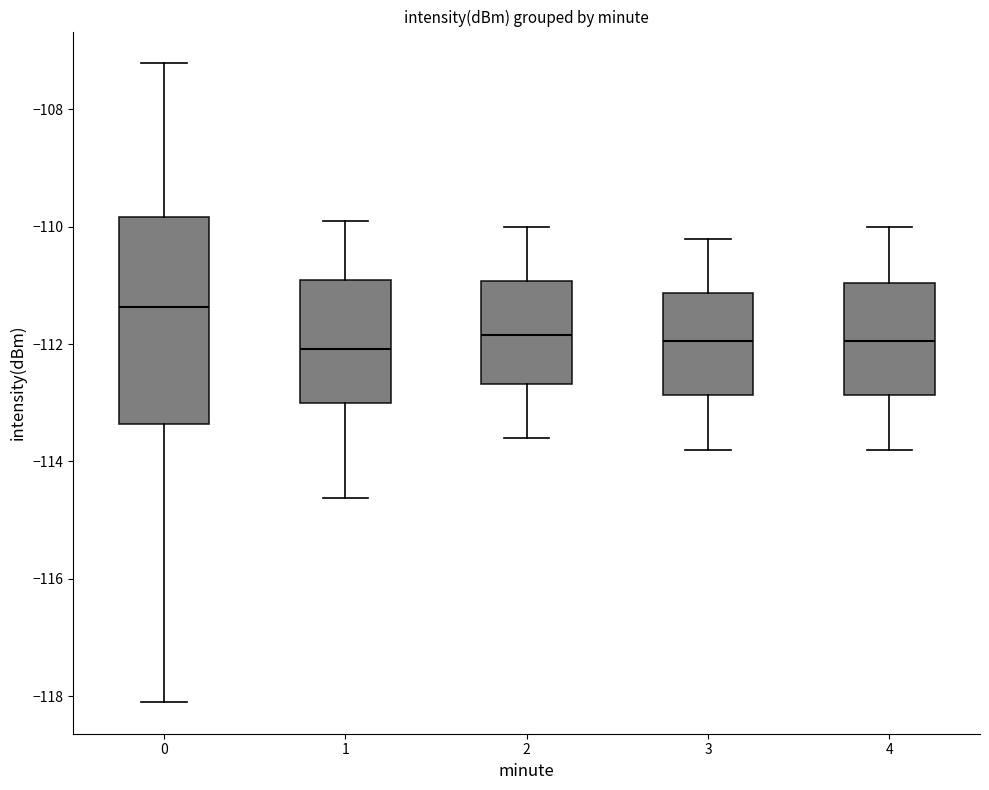

Which box has the highest median line?

0